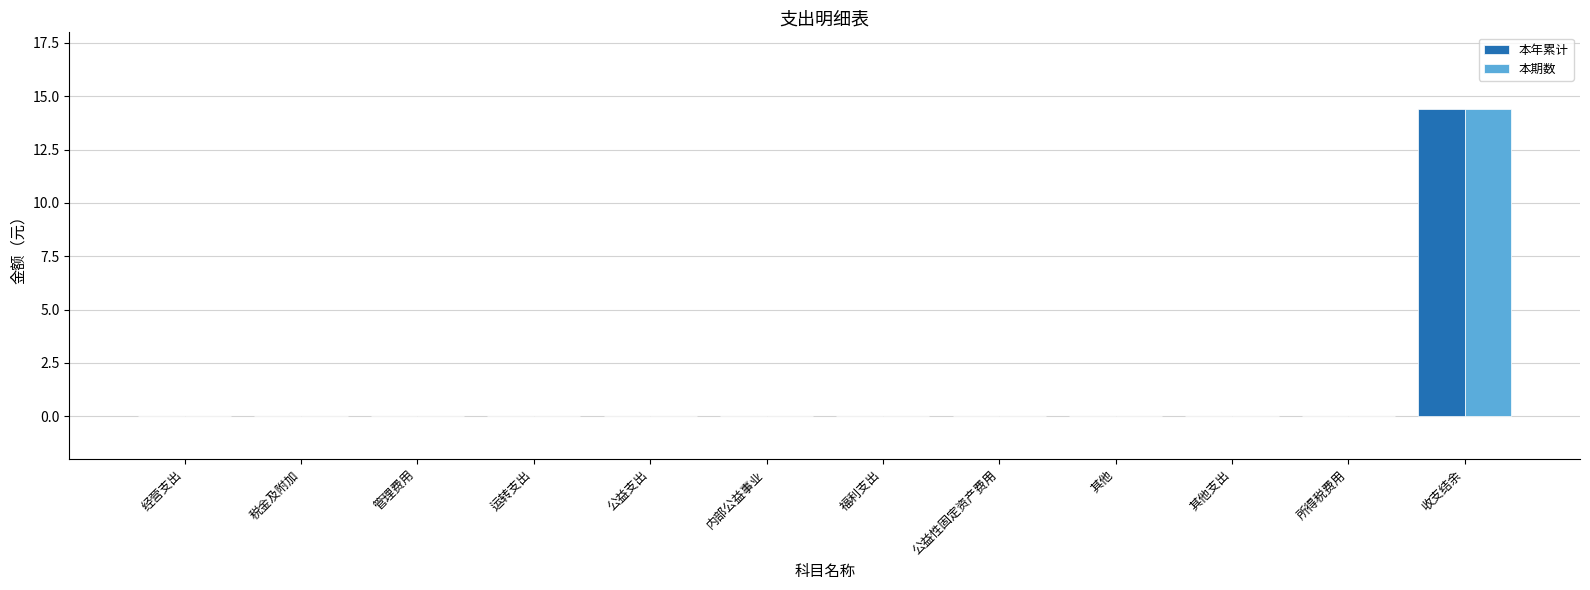

True or false: 本期数 has a value of 0.0 at 管理费用.

True